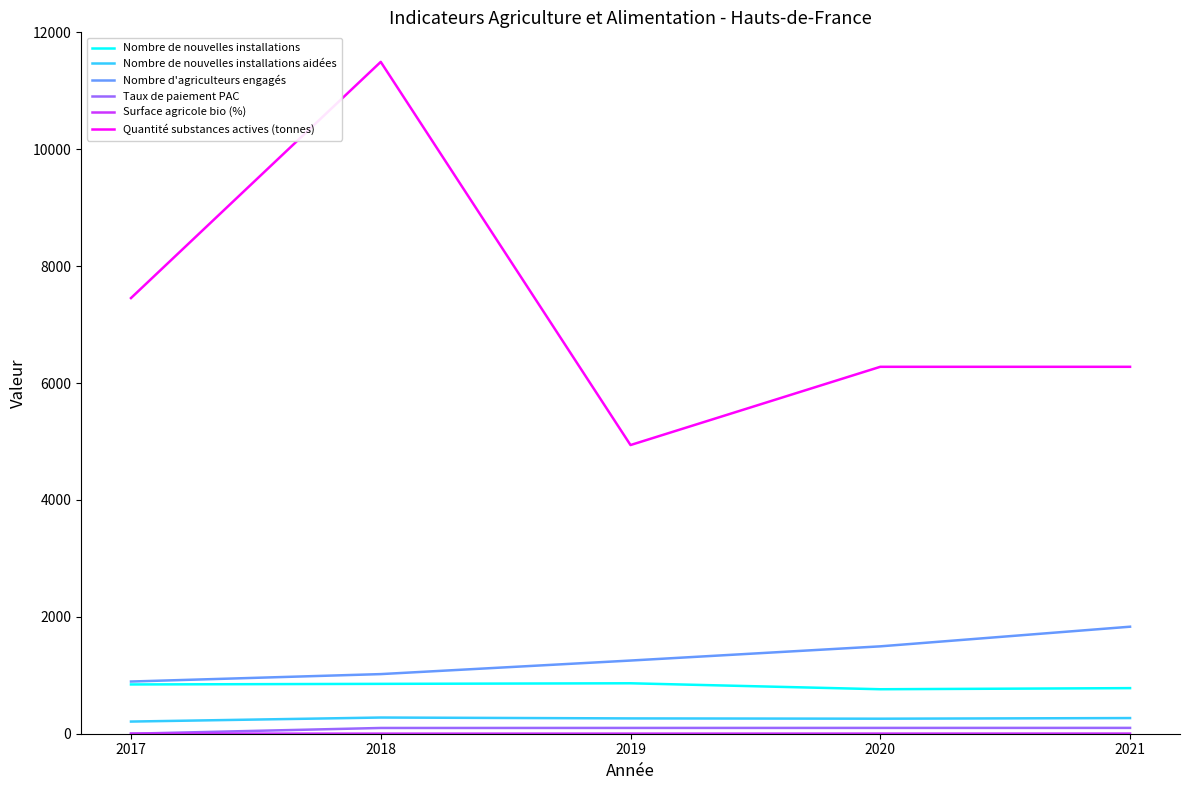

Which series has the largest range (max minus min)?

Quantité substances actives (tonnes)